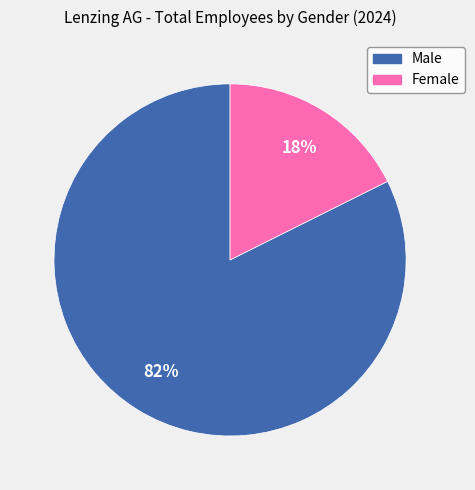

Which has a higher value, Female or Male?

Male